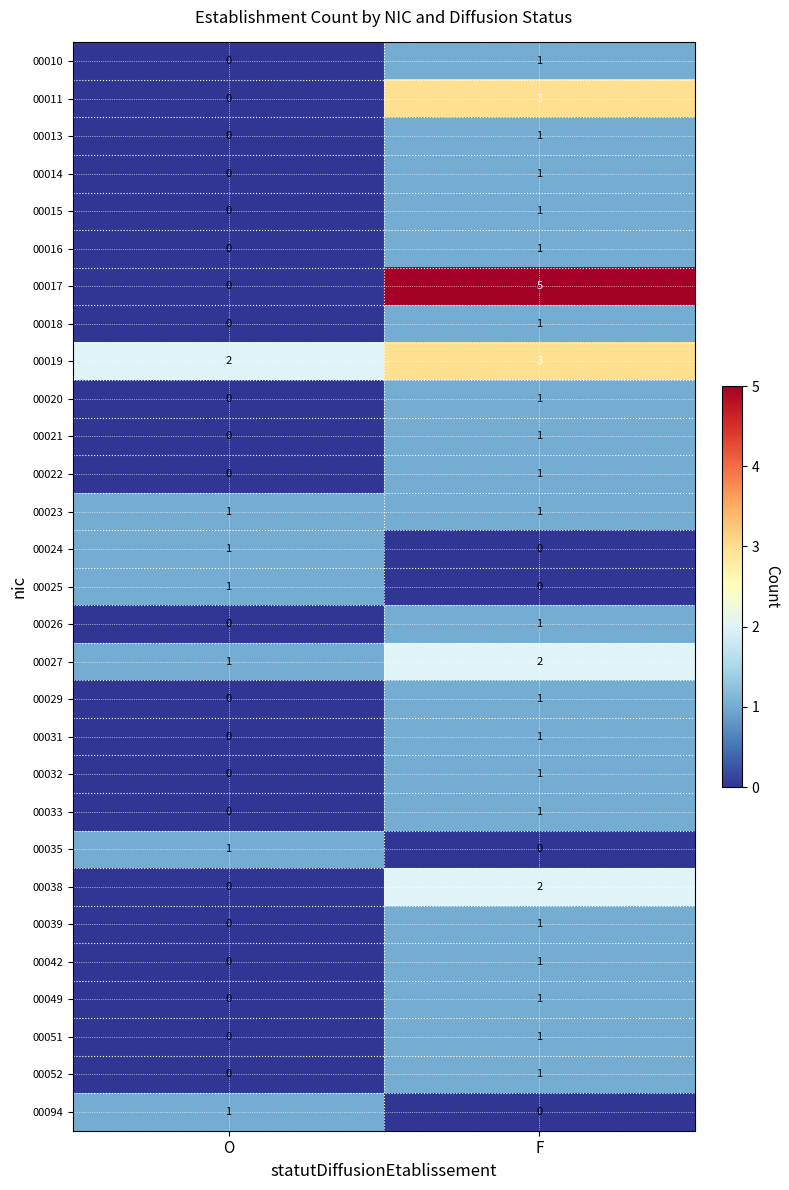

The 00017 series shows 5 at F. True or false?

True